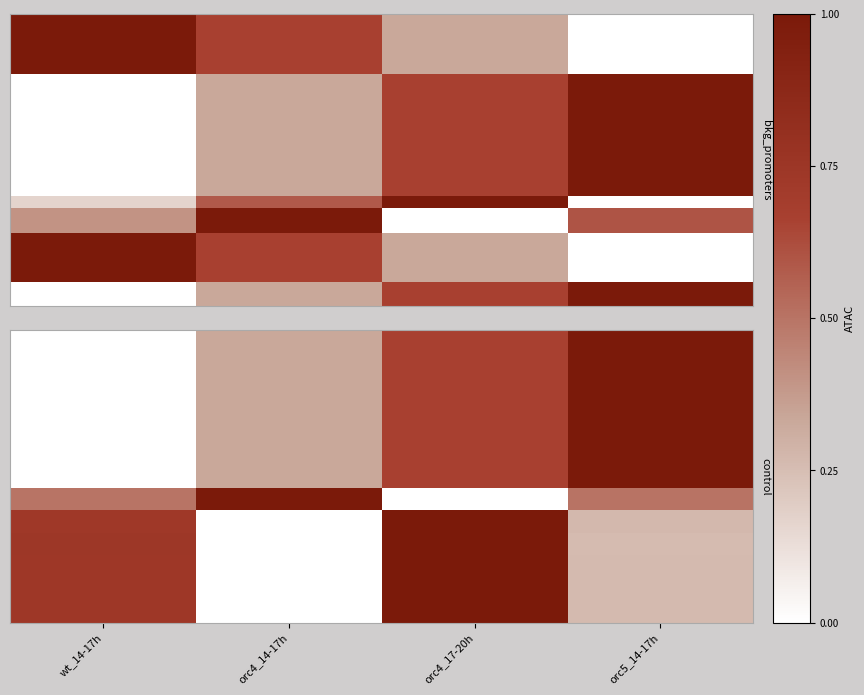

At how many categories does at least one series exceed 0?

4